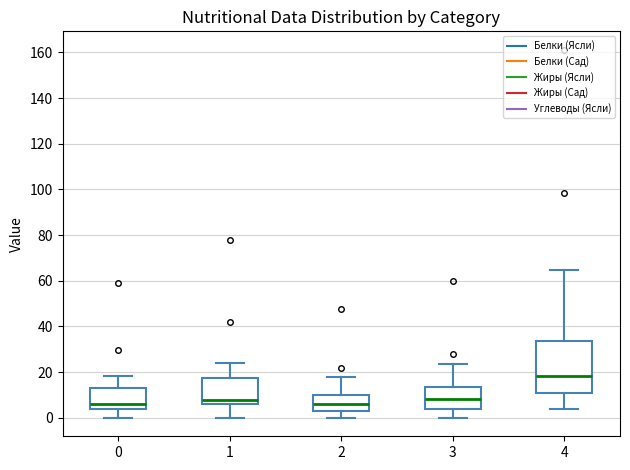

Reading left to right, transcribe this box plot: for each box, give where its median line is, the range the box spans, and where its two whiskers end, as read against the y-axis. The values are not printed on the chart, so give them approximately, as read against the axis.

0: median 6, box 4 to 12, whiskers 0 to 18
1: median 8, box 6 to 18, whiskers 0 to 24
2: median 6, box 2 to 10, whiskers 0 to 18
3: median 8, box 4 to 14, whiskers 0 to 24
4: median 18, box 12 to 34, whiskers 4 to 64